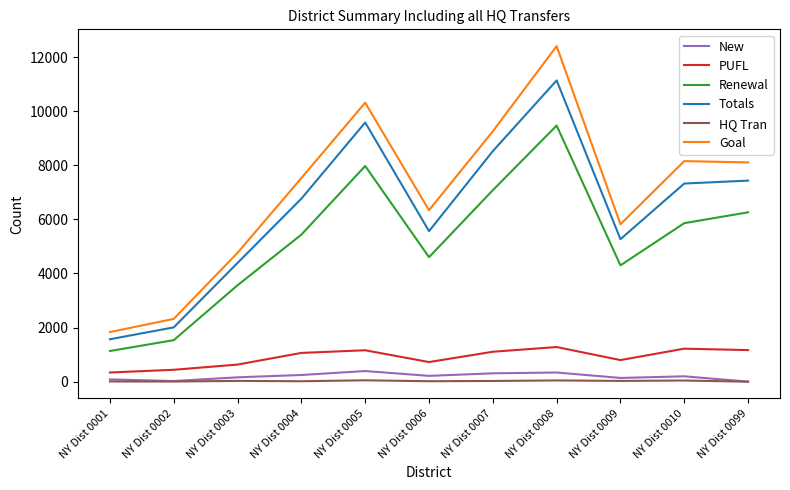

At which category is the sum across all series the highest?

NY Dist 0008